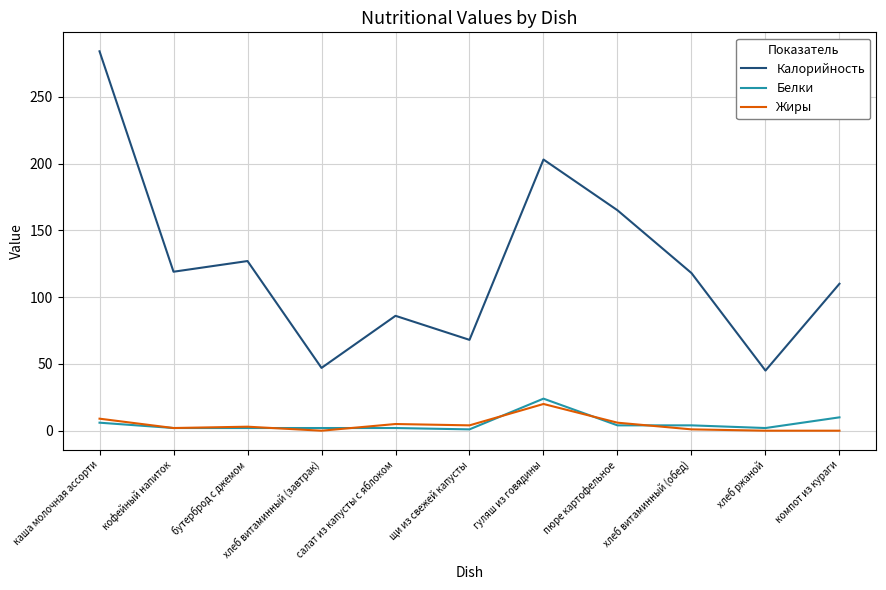

What is the spread (max minus min) of values at хлеб витаминный (завтрак)?

47